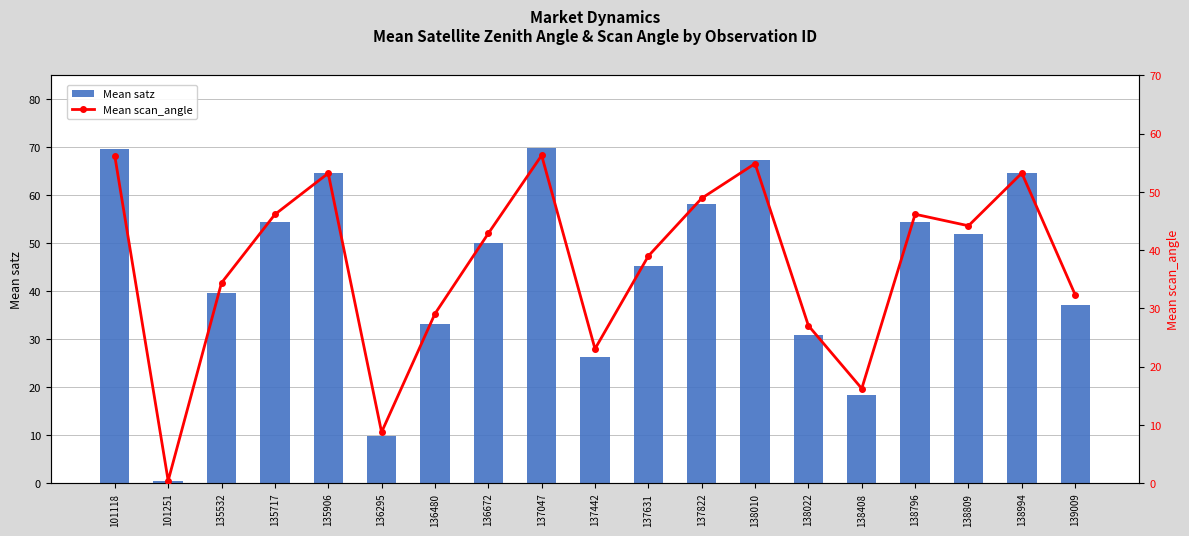

What is the sum of the Mean scan_angle values at 135717 and 135906?

99.3